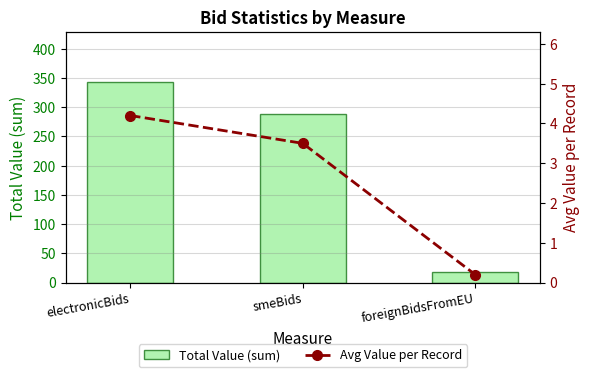

How many groups of bars are there?

3